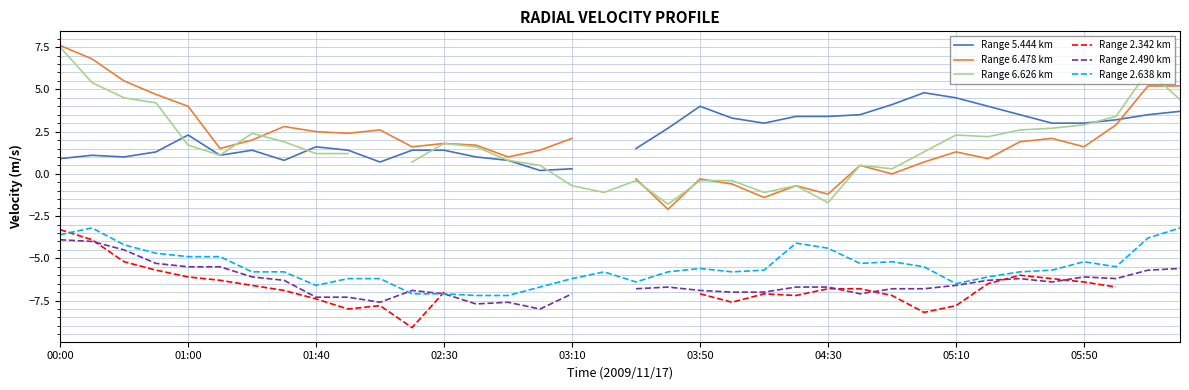

What value does the Range 2.342 km series have at 29?

-6.5